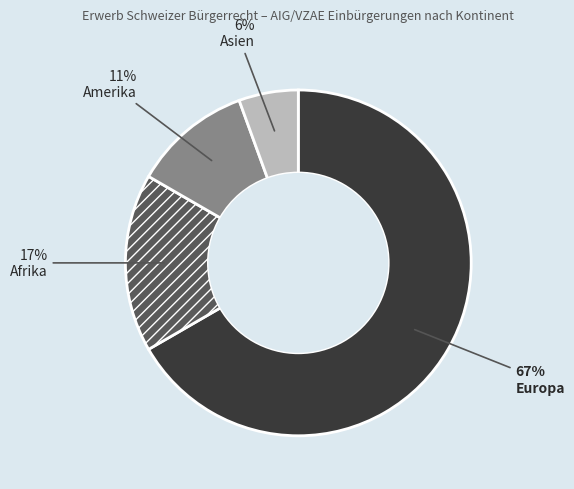

What is the majority slice?

Europa